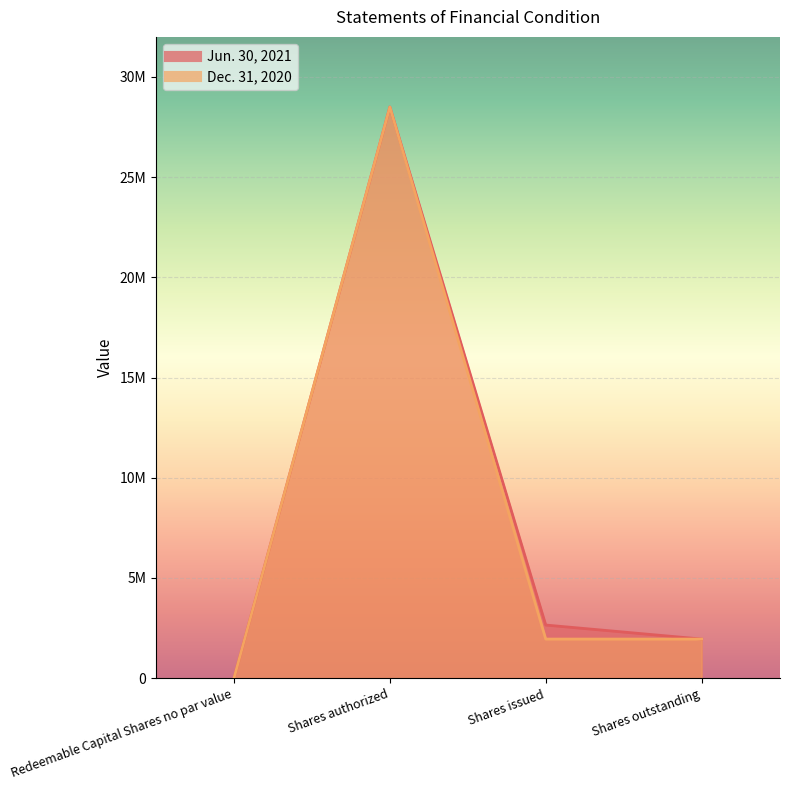

How many values in the Jun. 30, 2021 series exceed 2650000?

1